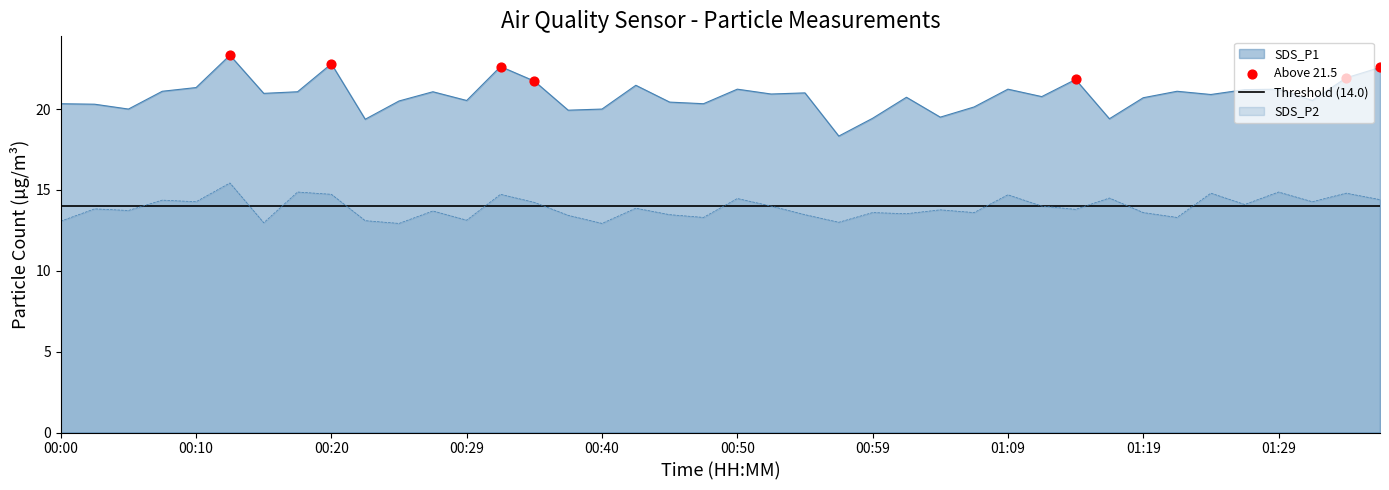

What is the total value across all series at 01:19?

34.3